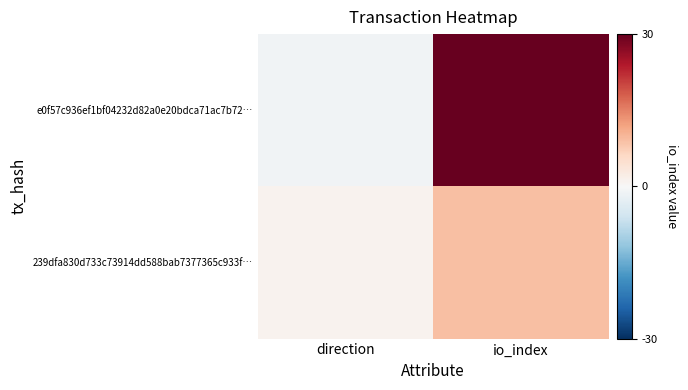

What is the difference between the highest and lowest values at direction?

2